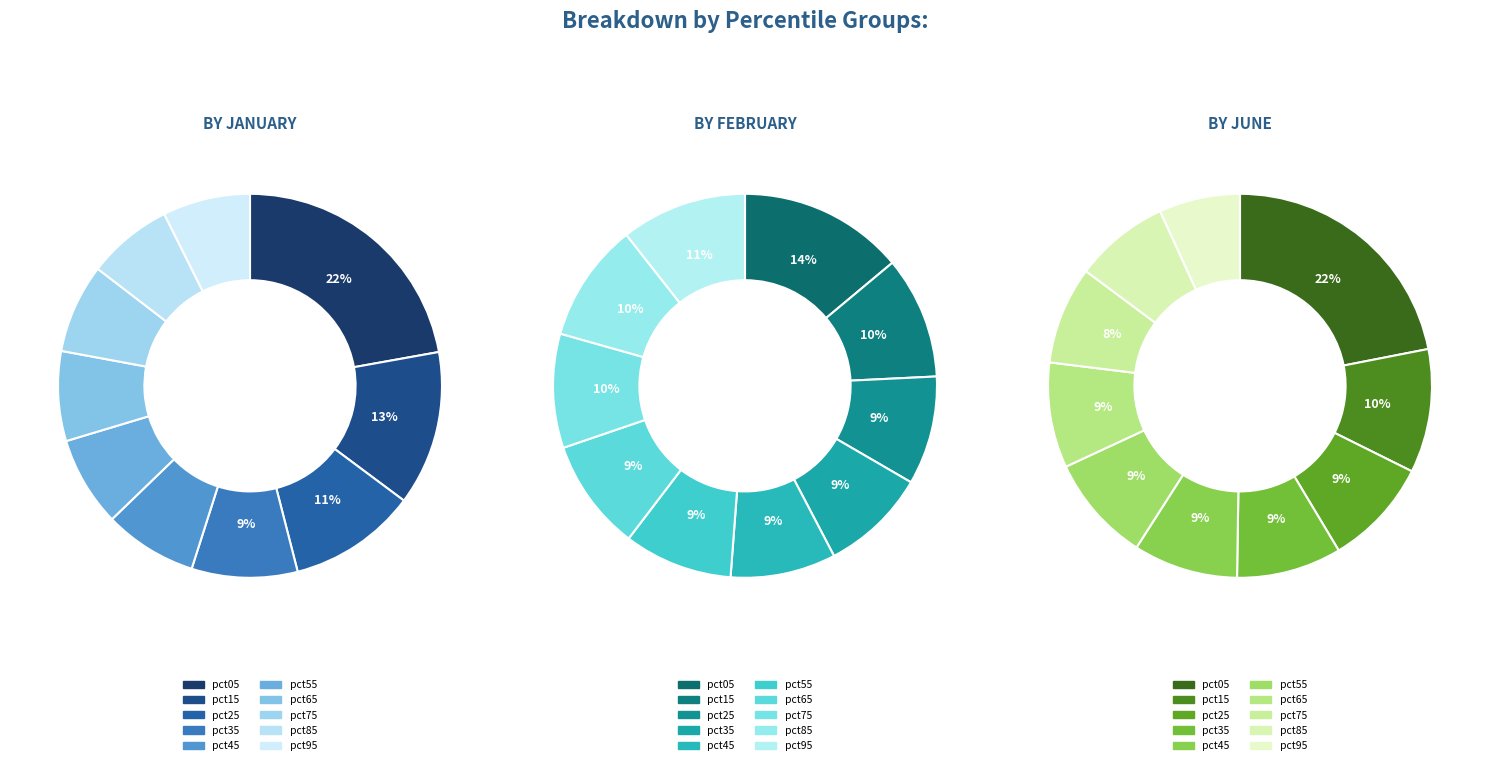

What percentage is the 6 slice, to the nearest percent?

9%